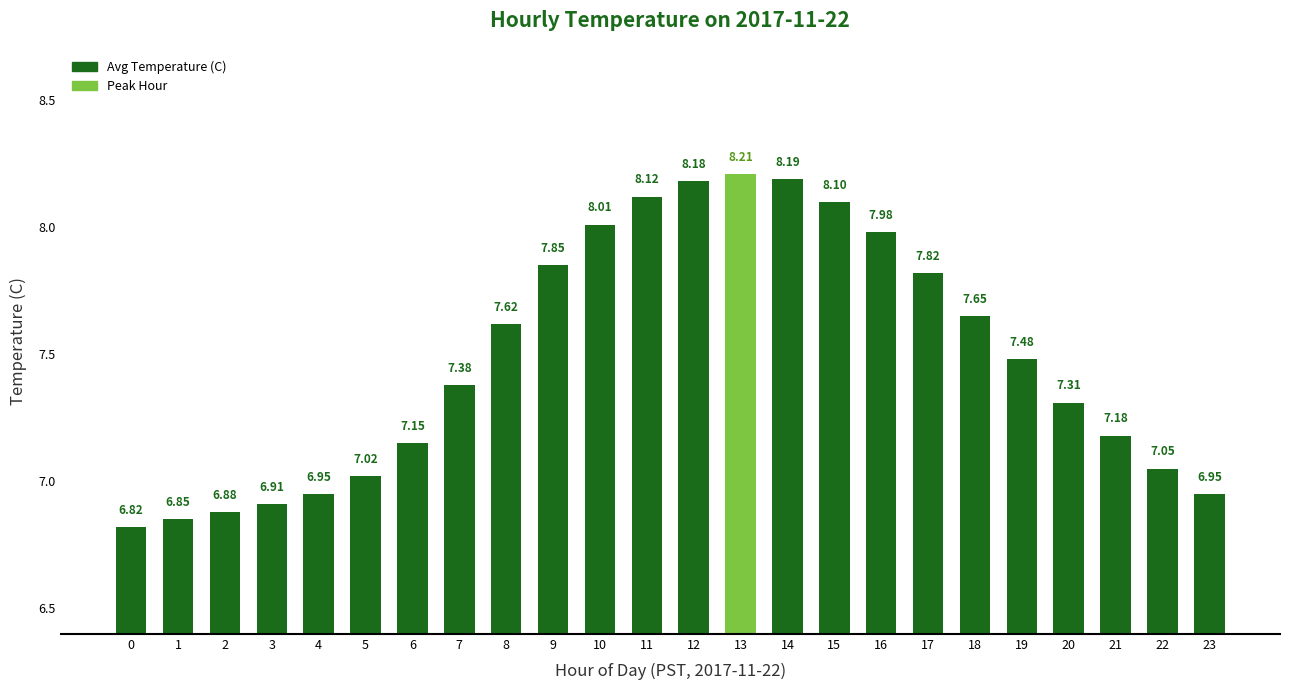

What is the change in value from 1 to 12?

+1.3